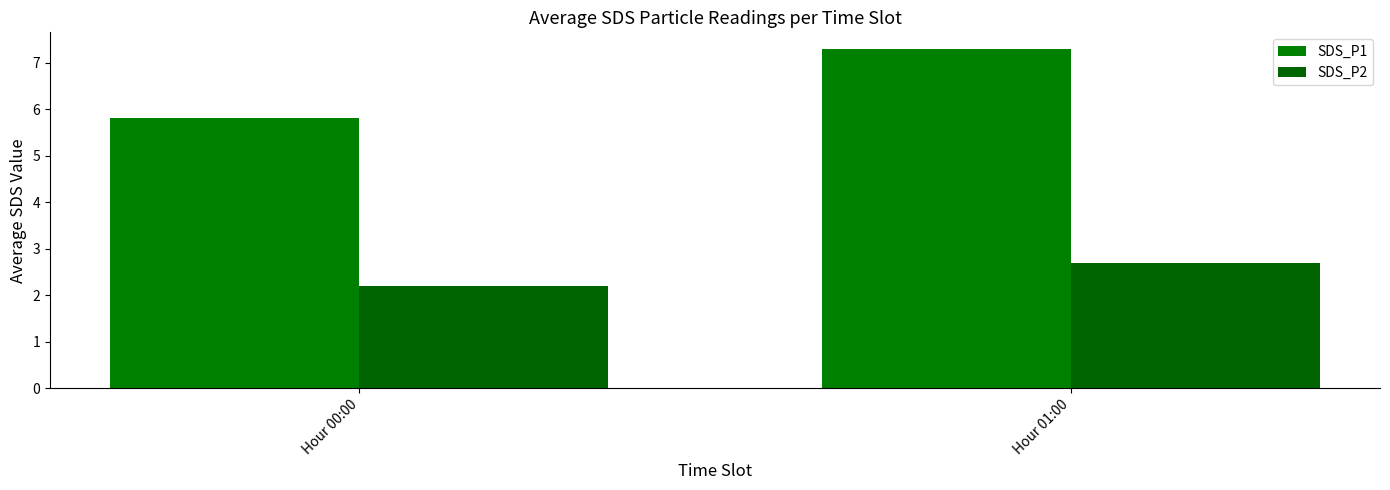

True or false: SDS_P1 has a value of 7.3 at Hour 01:00.

True